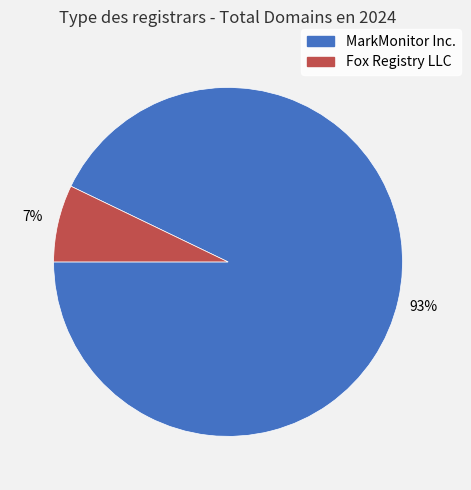

What is the smallest slice in the pie chart?

Fox Registry LLC